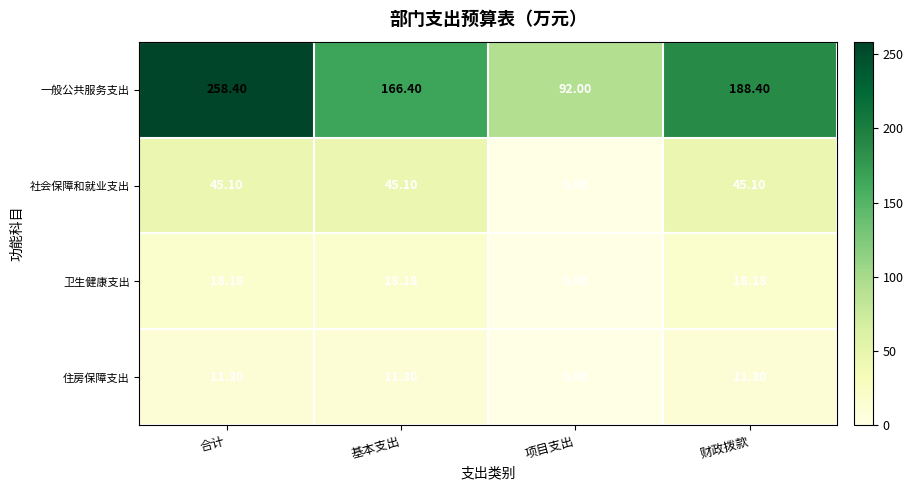

At how many categories does at least one series exceed 213?

1